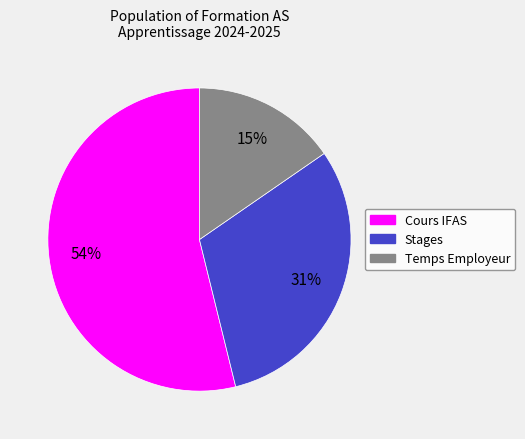

True or false: Stages accounts for 37% of the total.

False